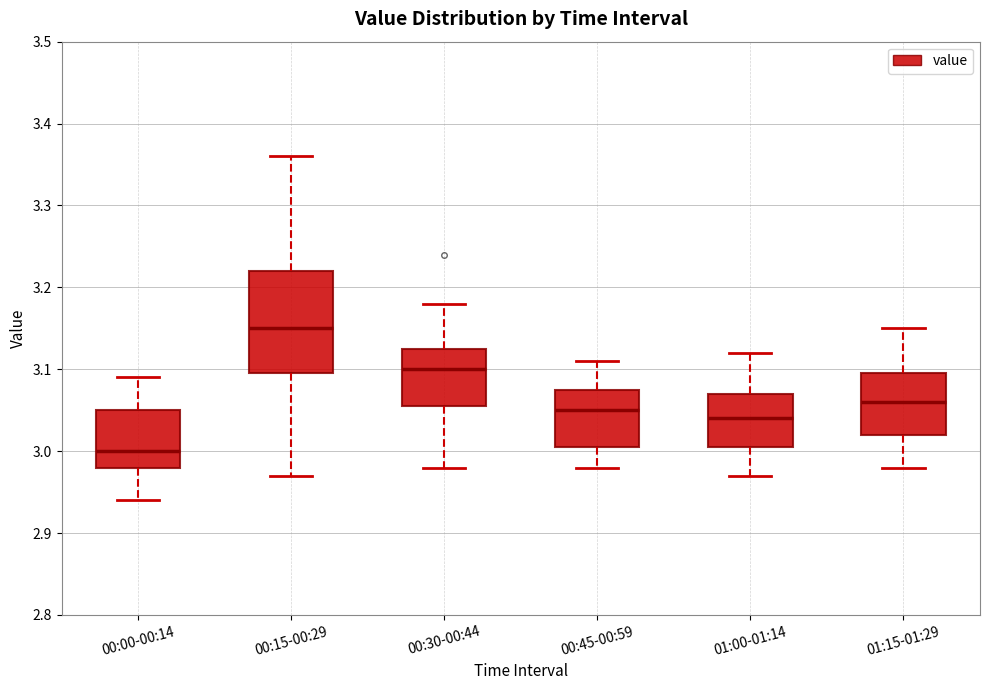

Where does the upper whisker of the box for 01:15-01:29 end on the y-axis? The values are not printed on the chart, so give them approximately, as read against the axis.

3.15